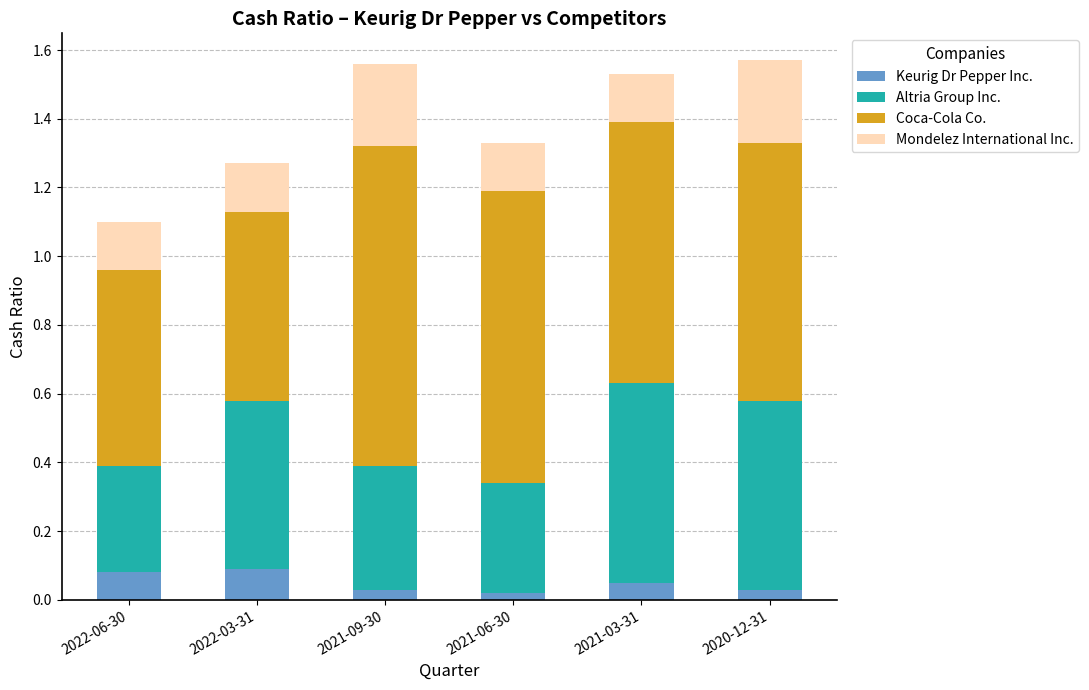

Which series changed the most between 2022-06-30 and 2021-06-30?

Coca-Cola Co.